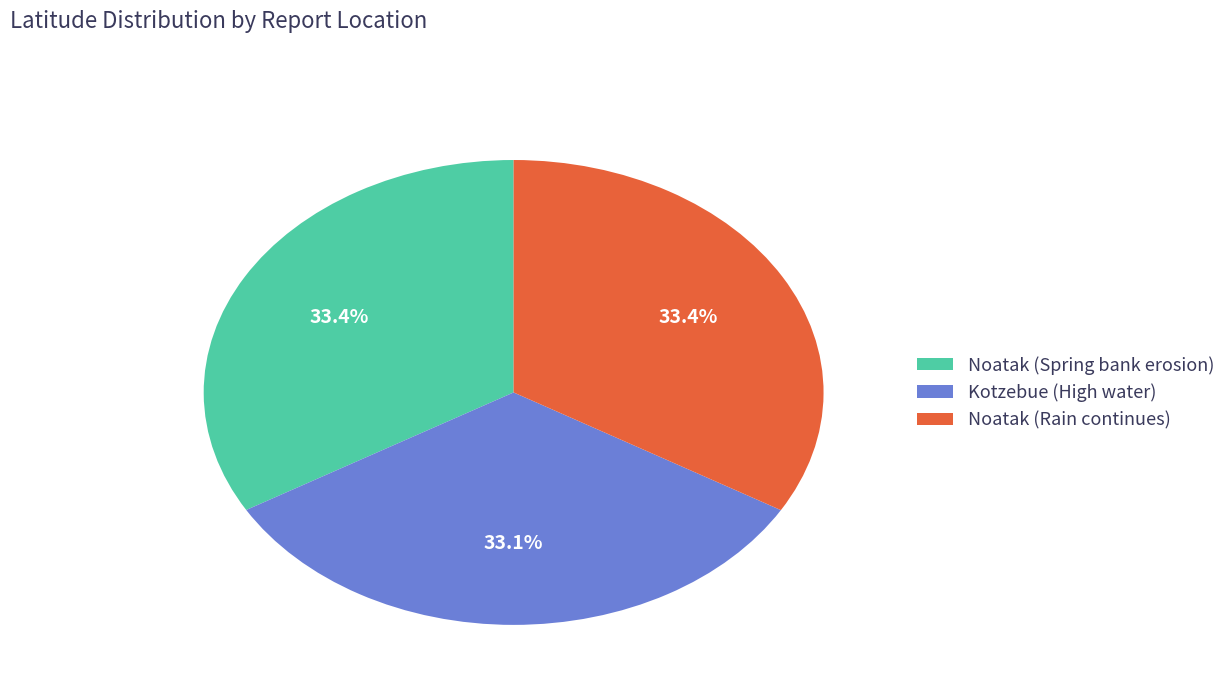

Is Noatak (Rain continues) the majority of the pie?

No